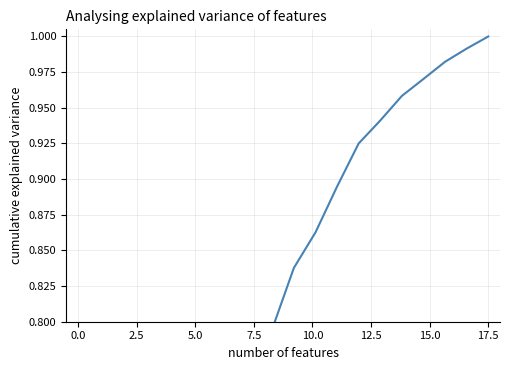

What is the sum of all values?

14.6